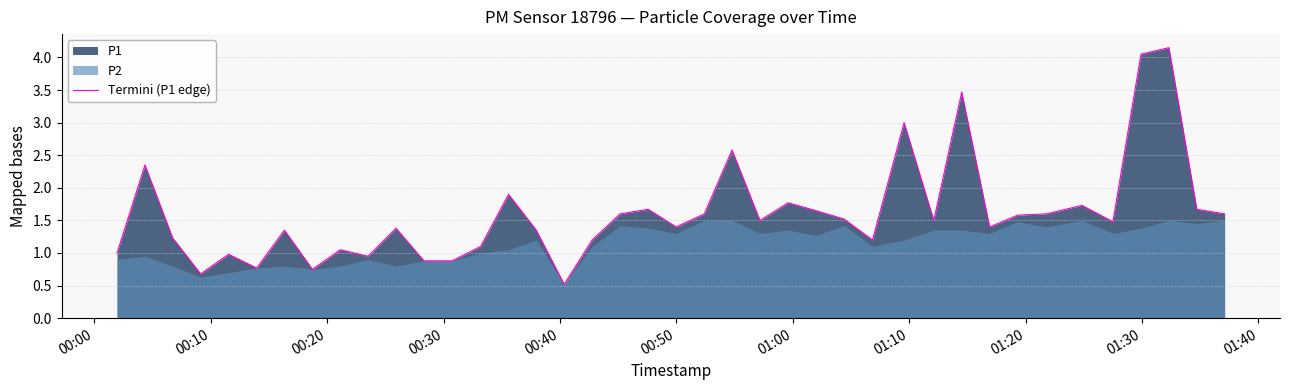

True or false: the data shows 0.3 at 23.

False